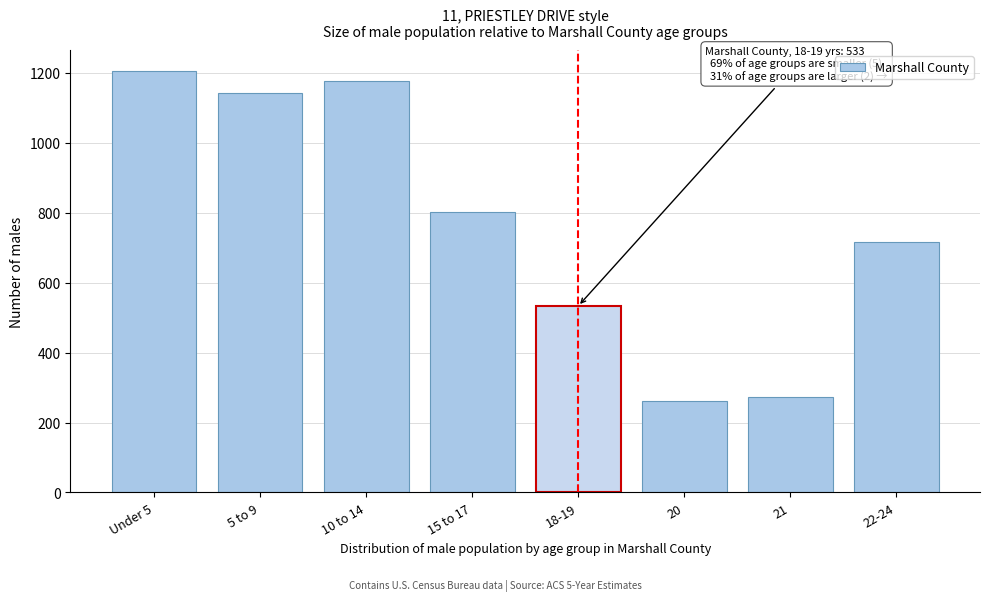

Reading left to right, what are all the values shown in this chart?

Under 5=1205	5 to 9=1143	10 to 14=1176	15 to 17=802	18-19=533	20=262	21=274	22-24=716